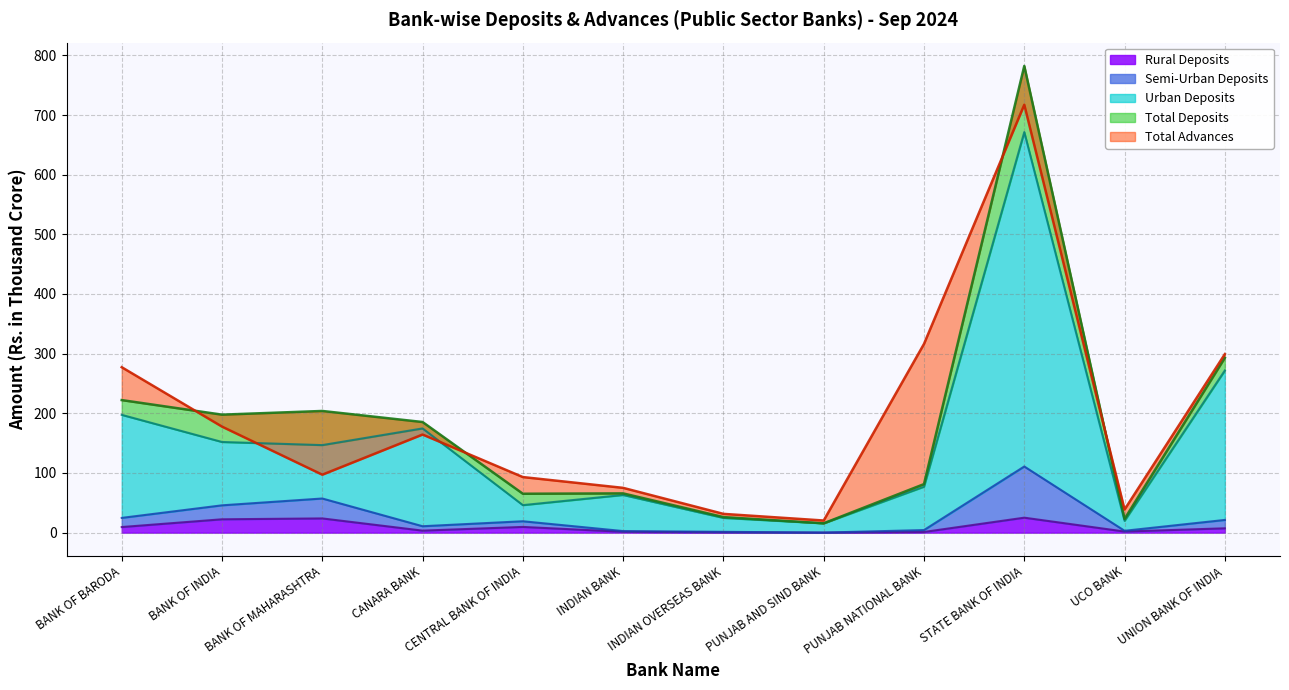

True or false: Rural Deposits and Total Deposits cross at least once.

False